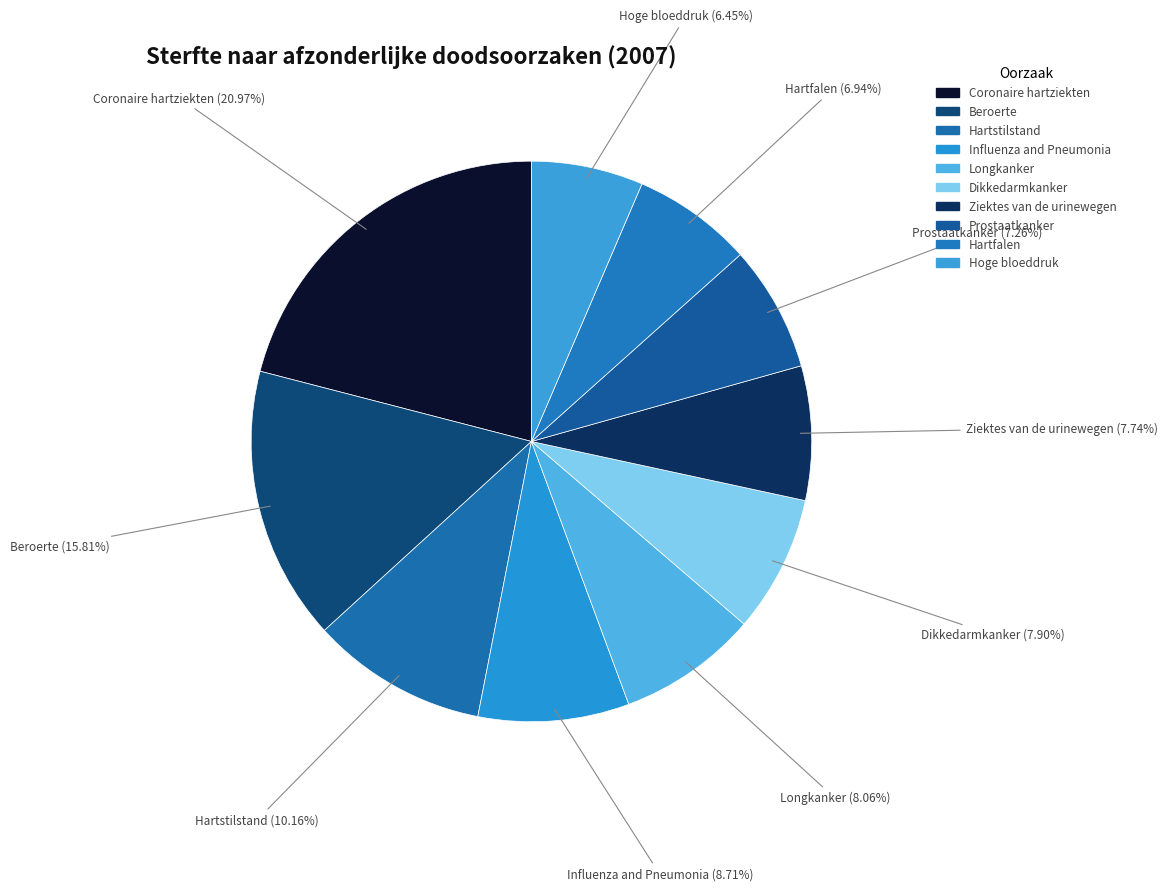

Count the number of slices in the pie.

10